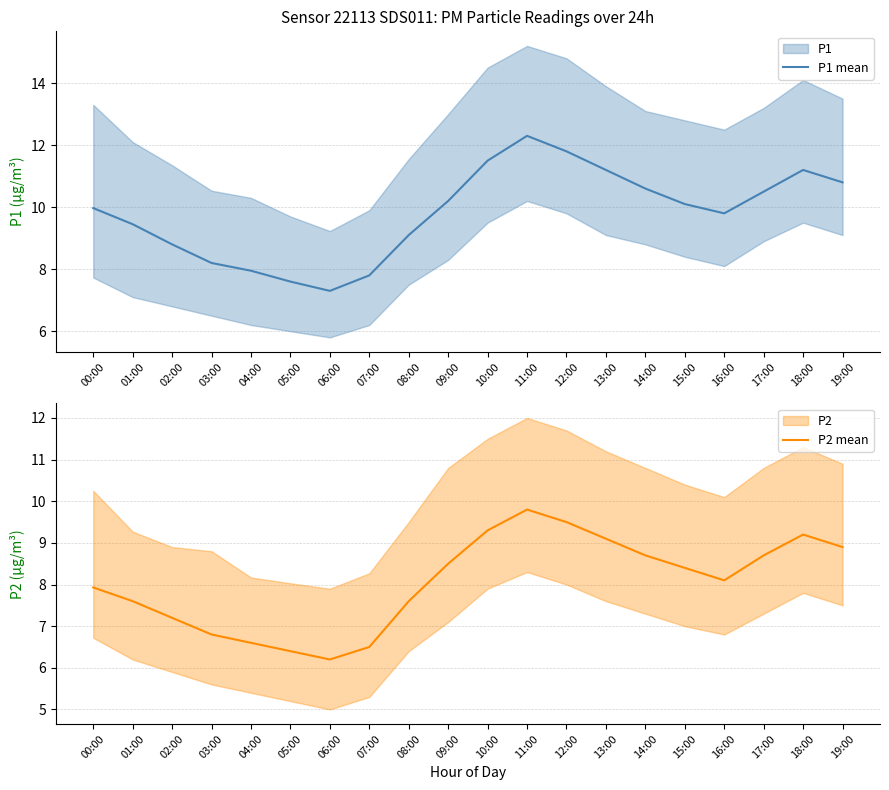

True or false: P1 mean and P2 mean intersect in this chart.

False